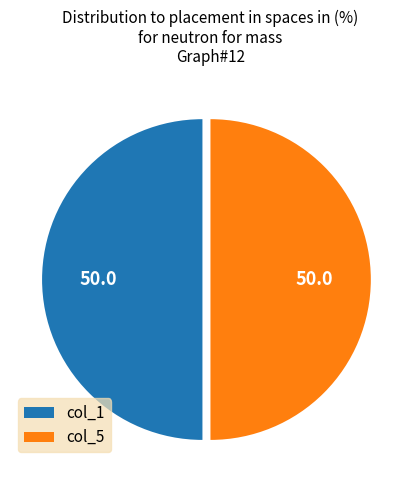

Approximately how many times larger is the value at col_1 compared to col_5?

1.0